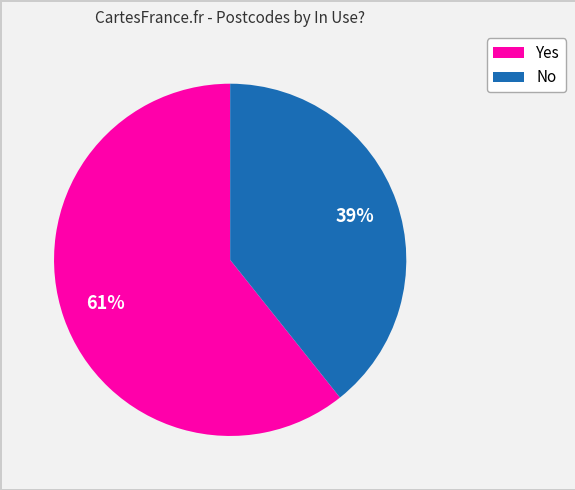

To the nearest percent, what is the average slice percentage?

50%